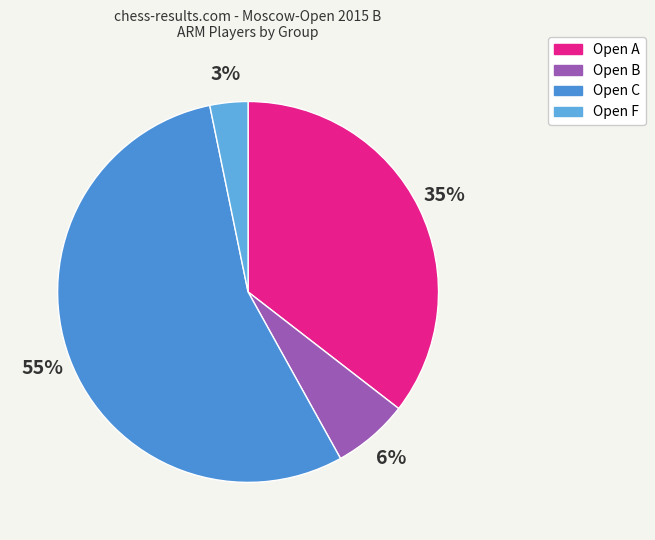

Is it true that Open C is 55% of the pie?

True